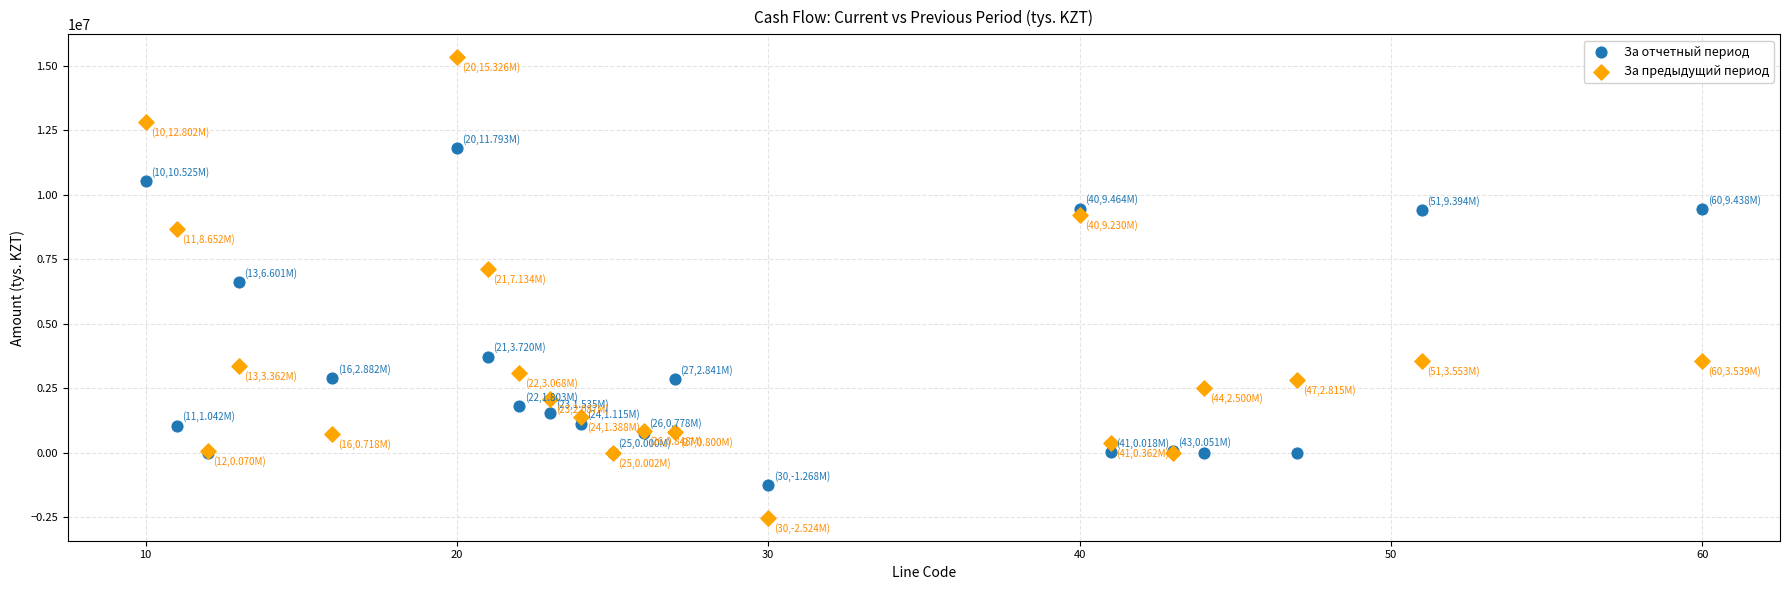

What are all the series names shown in the legend?

За отчетный период, За предыдущий период